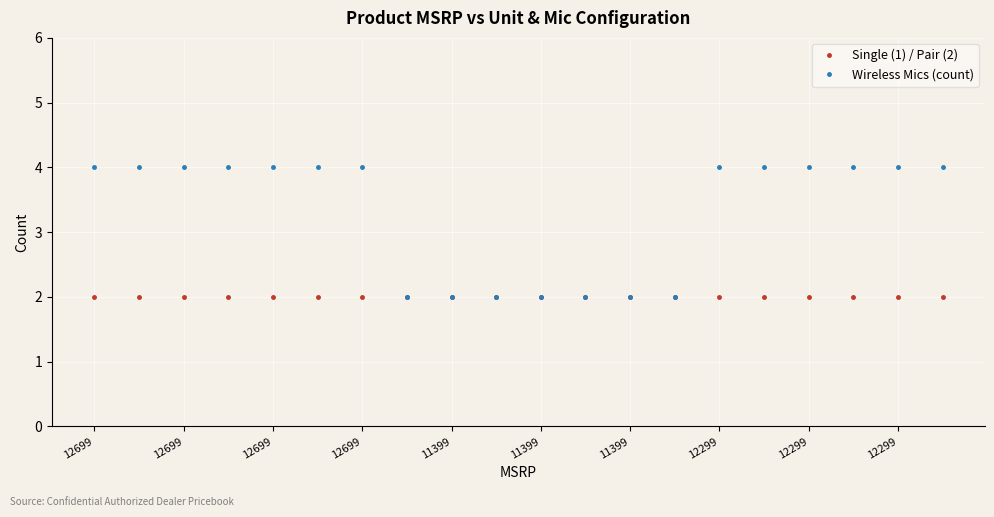

What is the sum of all Single (1) / Pair (2) values?

40